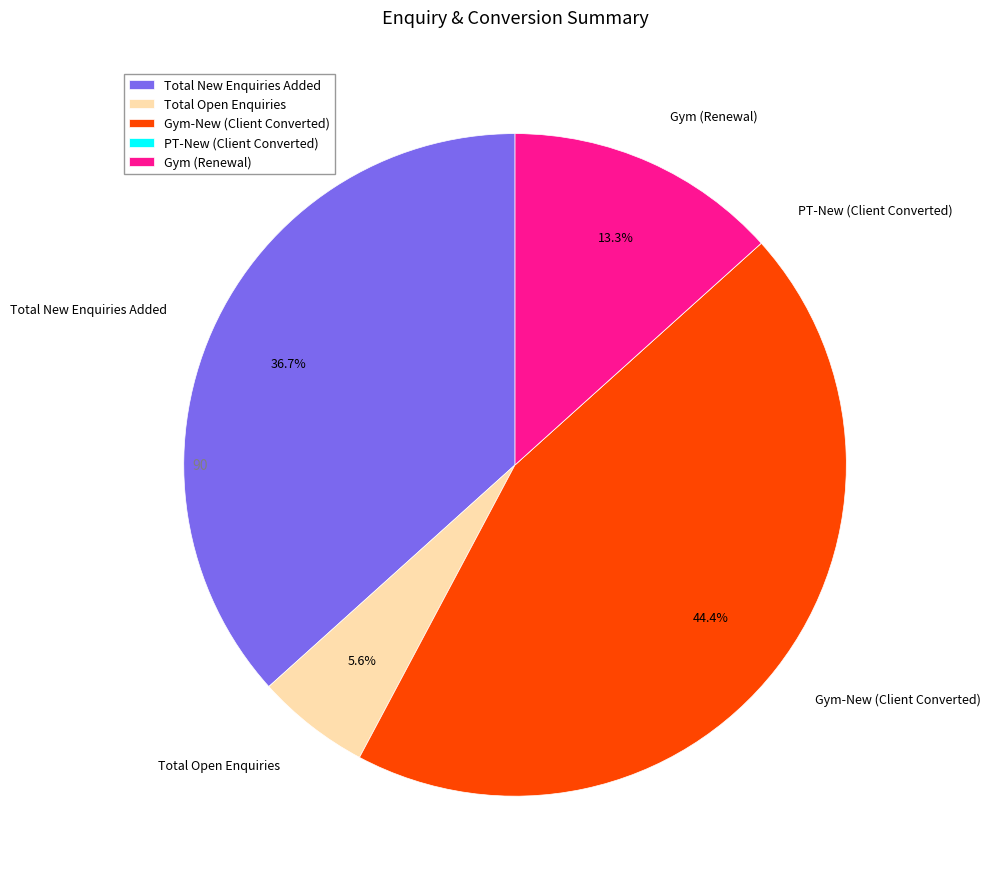

Which slice is the largest?

Gym-New (Client Converted)